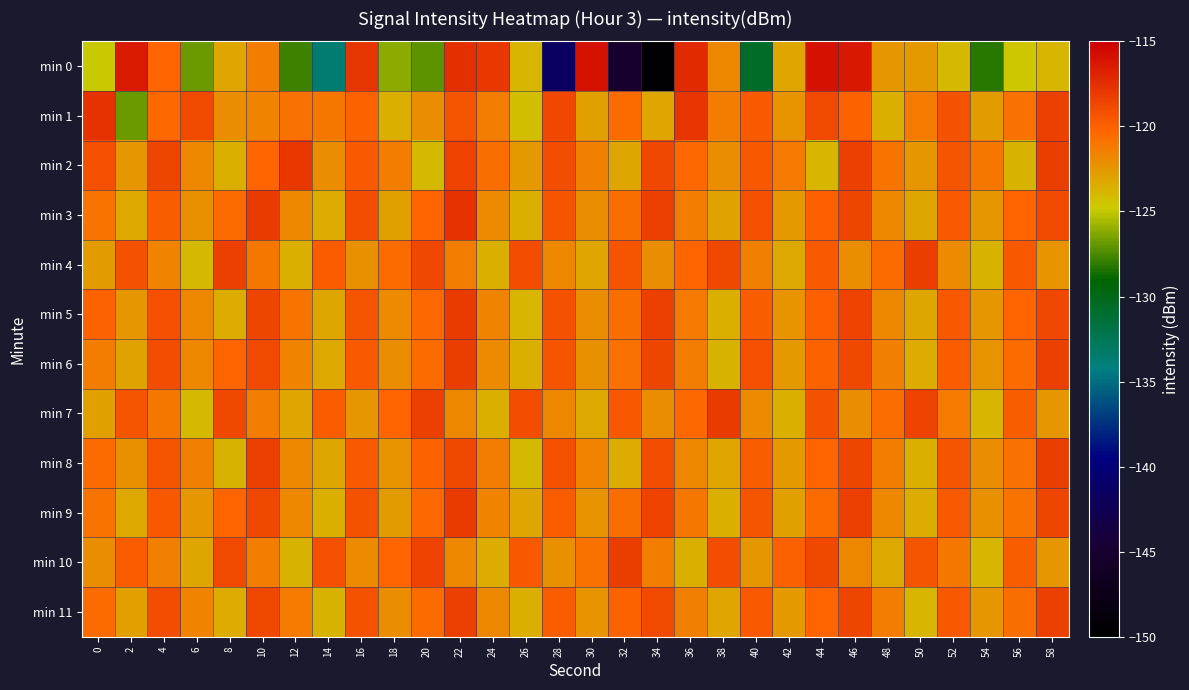

Reading left to right, what are all the values shown in this chart?

min 0: 0=-125.0	2=-116.4	4=-120.3	6=-126.8	8=-123.2	10=-121.4	12=-127.8	14=-133.6	16=-117.8	18=-126.2	20=-127.1	22=-117.5	24=-118.0	26=-123.8	28=-141.4	30=-116.0	32=-145.2	34=-149.7	36=-117.3	38=-121.8	40=-130.7	42=-123.2	44=-116.0	46=-116.3	48=-122.4	50=-122.6	52=-124.0	54=-128.2	56=-124.7	58=-123.8
min 1: 0=-117.7	2=-126.8	4=-120.3	6=-118.9	8=-122.0	10=-121.6	12=-120.7	14=-121.0	16=-120.2	18=-123.5	20=-122.1	22=-119.5	24=-121.3	26=-124.2	28=-118.7	30=-122.9	32=-120.5	34=-123.1	36=-117.8	38=-121.4	40=-119.7	42=-122.3	44=-118.9	46=-120.1	48=-123.6	50=-121.2	52=-119.3	54=-122.7	56=-120.8	58=-118.4
min 2: 0=-119.2	2=-122.4	4=-118.6	6=-121.8	8=-123.5	10=-120.3	12=-117.9	14=-122.1	16=-119.7	18=-121.3	20=-123.9	22=-118.5	24=-120.7	26=-122.6	28=-119.1	30=-121.5	32=-123.2	34=-118.8	36=-120.4	38=-122.0	40=-119.6	42=-121.2	44=-123.8	46=-118.3	48=-120.9	50=-122.5	52=-119.4	54=-121.1	56=-123.7	58=-118.2
min 3: 0=-121.0	2=-123.3	4=-119.8	6=-122.2	8=-120.6	10=-118.1	12=-121.7	14=-123.4	16=-119.0	18=-122.8	20=-120.2	22=-117.6	24=-121.9	26=-123.6	28=-119.5	30=-122.1	32=-120.7	34=-118.3	36=-121.4	38=-123.0	40=-119.2	42=-122.6	44=-120.0	46=-118.6	48=-121.8	50=-123.2	52=-119.7	54=-122.4	56=-120.3	58=-118.9
min 4: 0=-122.7	2=-119.3	4=-121.6	6=-123.9	8=-118.4	10=-121.1	12=-123.5	14=-119.9	16=-122.2	18=-120.5	20=-118.7	22=-121.3	24=-123.6	26=-119.1	28=-121.8	30=-123.2	32=-119.4	34=-122.0	36=-120.3	38=-118.8	40=-121.5	42=-123.3	44=-119.7	46=-122.1	48=-120.6	50=-118.2	52=-121.9	54=-123.7	56=-119.6	58=-122.3
min 5: 0=-120.1	2=-122.5	4=-119.2	6=-121.7	8=-123.4	10=-118.6	12=-121.0	14=-123.2	16=-119.5	18=-121.9	20=-120.4	22=-118.1	24=-121.6	26=-123.8	28=-119.3	30=-122.0	32=-120.7	34=-118.4	36=-121.2	38=-123.5	40=-119.8	42=-122.3	44=-120.0	46=-118.5	48=-121.7	50=-123.1	52=-119.6	54=-122.4	56=-120.2	58=-118.7
min 6: 0=-121.4	2=-123.0	4=-119.1	6=-121.8	8=-120.3	10=-118.9	12=-121.6	14=-123.3	16=-119.7	18=-122.1	20=-120.5	22=-118.2	24=-121.9	26=-123.6	28=-119.4	30=-122.2	32=-120.8	34=-118.6	36=-121.3	38=-123.7	40=-119.2	42=-122.6	44=-120.1	46=-118.8	48=-121.5	50=-123.4	52=-119.9	54=-122.3	56=-120.6	58=-118.3
min 7: 0=-122.8	2=-119.5	4=-121.1	6=-123.9	8=-118.7	10=-121.4	12=-123.2	14=-119.8	16=-122.5	18=-120.2	20=-118.4	22=-121.7	24=-123.5	26=-119.1	28=-121.8	30=-123.3	32=-119.6	34=-122.0	36=-120.4	38=-118.1	40=-121.9	42=-123.6	44=-119.3	46=-122.1	48=-120.7	50=-118.5	52=-121.2	54=-123.8	56=-119.9	58=-122.4
min 8: 0=-120.6	2=-122.2	4=-119.4	6=-121.5	8=-123.7	10=-118.3	12=-121.8	14=-123.1	16=-119.7	18=-122.3	20=-120.1	22=-118.8	24=-121.4	26=-123.9	28=-119.2	30=-121.6	32=-123.4	34=-119.1	36=-121.7	38=-123.2	40=-119.8	42=-122.6	44=-120.3	46=-118.6	48=-121.3	50=-123.5	52=-119.5	54=-122.1	56=-120.8	58=-118.2
min 9: 0=-121.0	2=-123.3	4=-119.6	6=-122.4	8=-120.2	10=-118.7	12=-121.8	14=-123.5	16=-119.3	18=-122.7	20=-120.4	22=-118.1	24=-121.6	26=-123.2	28=-119.9	30=-122.3	32=-120.7	34=-118.5	36=-121.1	38=-123.6	40=-119.4	42=-122.8	44=-120.5	46=-118.3	48=-121.7	50=-123.4	52=-119.7	54=-122.2	56=-120.9	58=-118.6
min 10: 0=-122.1	2=-119.8	4=-121.5	6=-123.2	8=-118.9	10=-121.4	12=-123.7	14=-119.2	16=-121.9	18=-120.3	20=-118.5	22=-121.8	24=-123.4	26=-119.6	28=-122.2	30=-120.8	32=-118.2	34=-121.3	36=-123.6	38=-119.1	40=-122.5	42=-120.0	44=-118.7	46=-121.7	48=-123.3	50=-119.5	52=-121.1	54=-123.8	56=-119.8	58=-122.4
min 11: 0=-120.5	2=-122.9	4=-119.1	6=-121.6	8=-123.4	10=-118.8	12=-121.2	14=-123.7	16=-119.3	18=-122.1	20=-120.6	22=-118.4	24=-121.7	26=-123.5	28=-119.8	30=-122.3	32=-120.1	34=-118.9	36=-121.5	38=-123.2	40=-119.7	42=-122.6	44=-120.2	46=-118.6	48=-121.3	50=-123.8	52=-119.6	54=-122.4	56=-120.7	58=-118.3